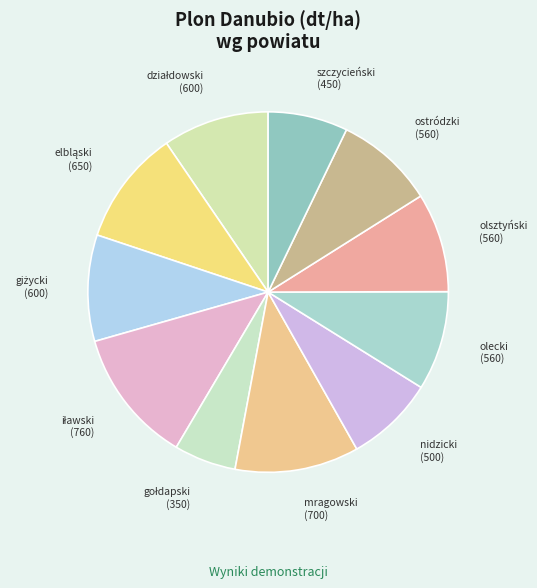

How many segments does this pie chart have?

11